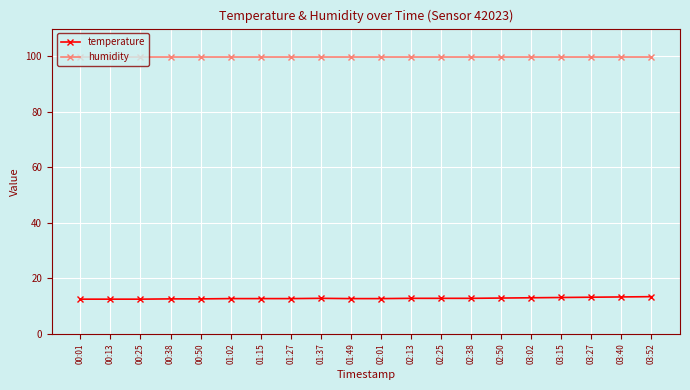

What is the highest value of the humidity series?

99.9